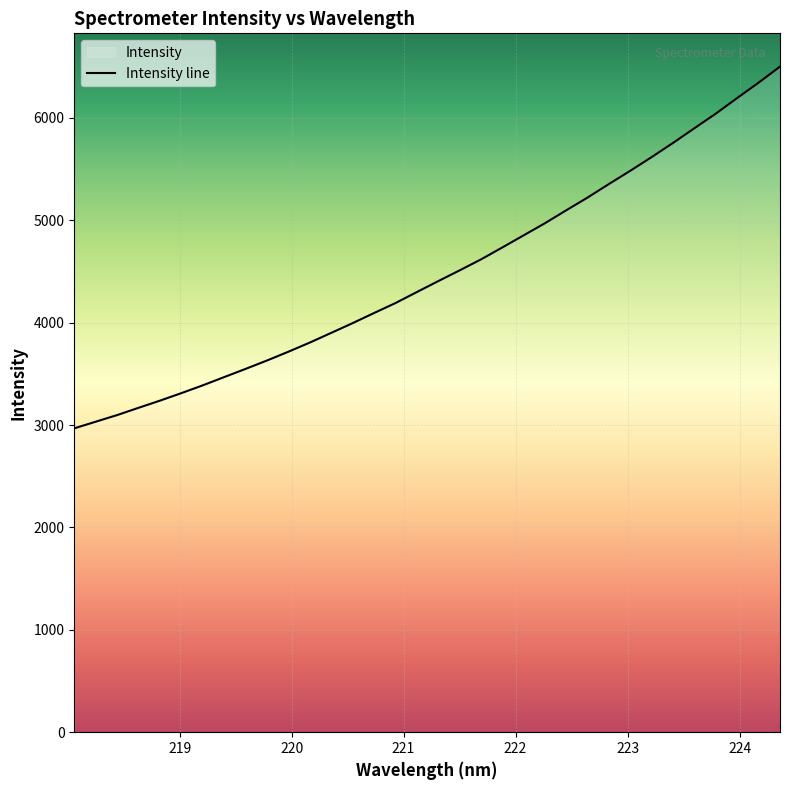

What is the sum of all values?

152452.3